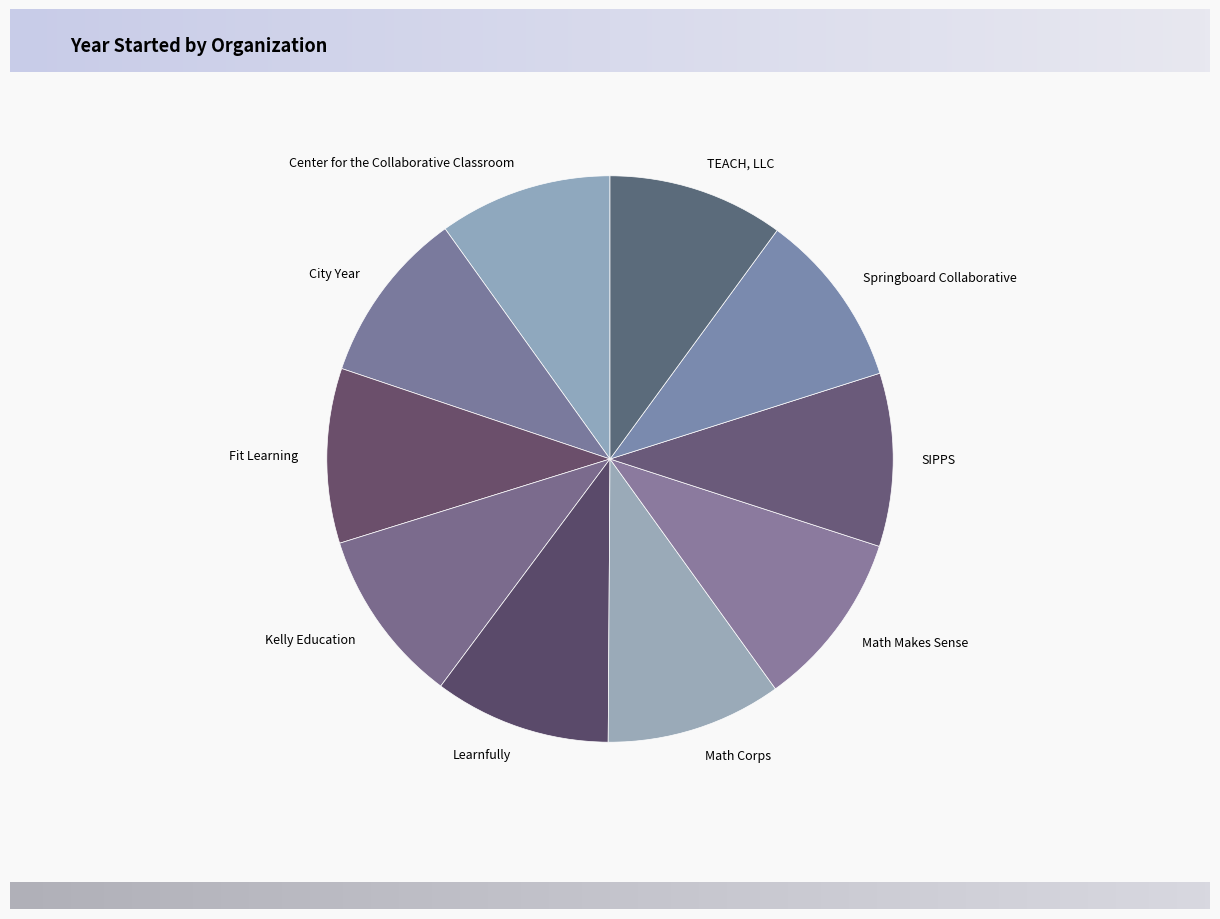

Count the number of slices in the pie.

10